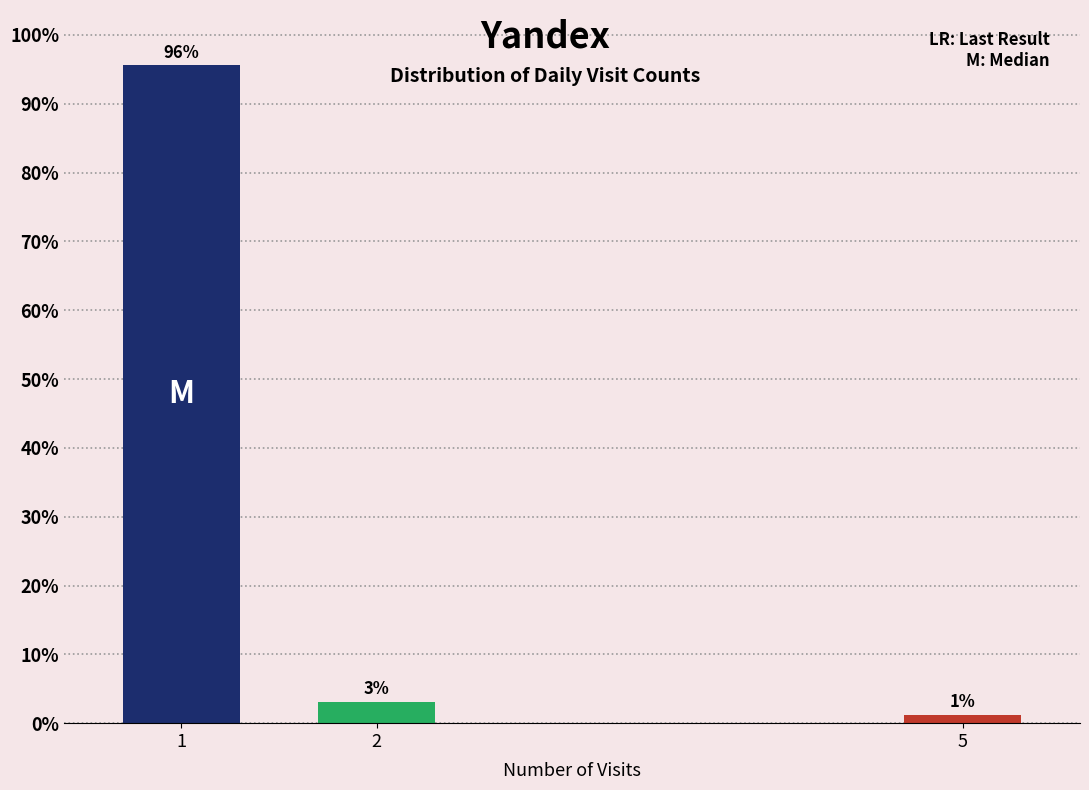

How many bars are there in total?

3